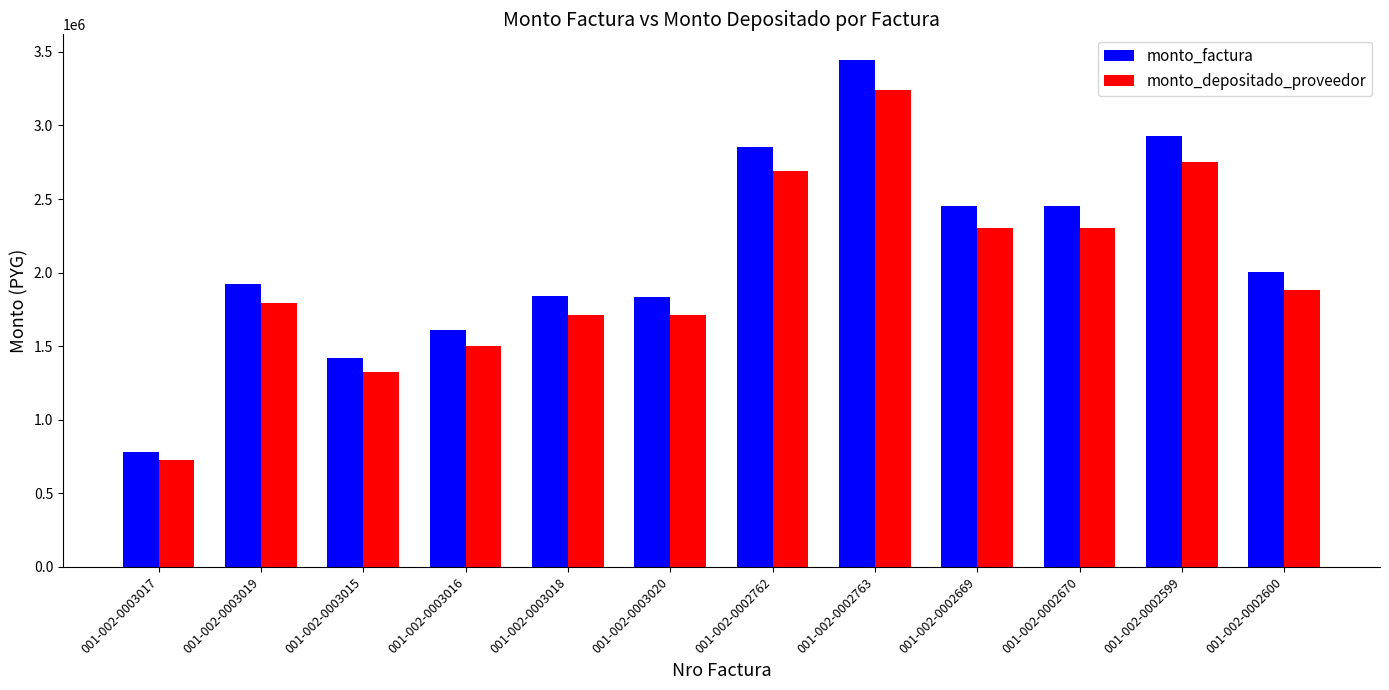

At 001-002-0003015, list the series in order from smallest to largest.

monto_depositado_proveedor, monto_factura